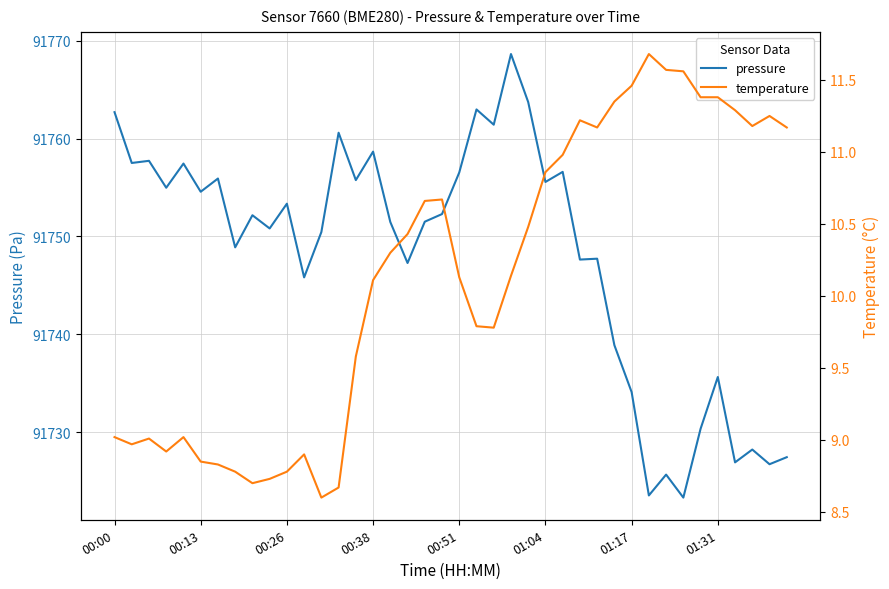

At which label does temperature reach its minimum?

12